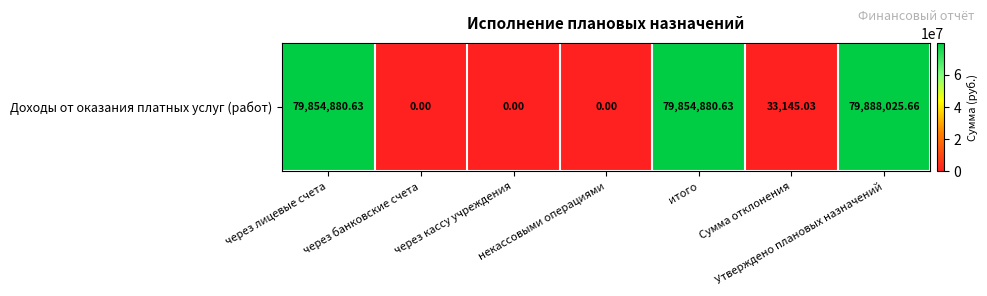

Is it true that the value at Сумма отклонения is 33145.0?

True